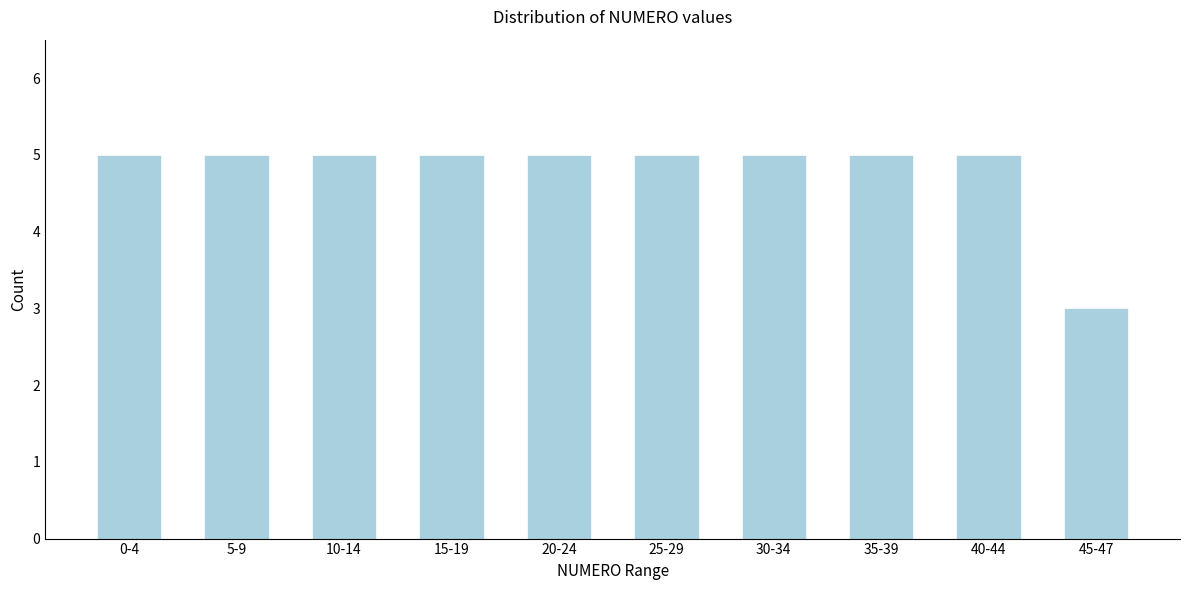

Reading left to right, extract all data points from this chart.

5	5	5	5	5	5	5	5	5	3